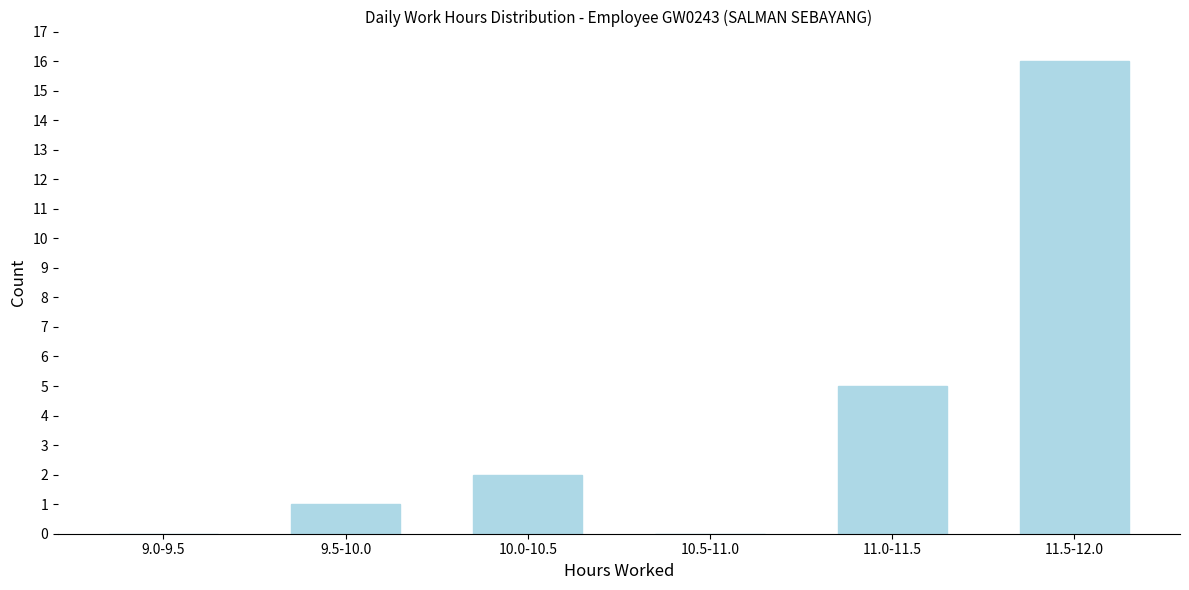

Reading left to right, what are all the values shown in this chart?

9.0-9.5=0	9.5-10.0=1	10.0-10.5=2	10.5-11.0=0	11.0-11.5=5	11.5-12.0=16